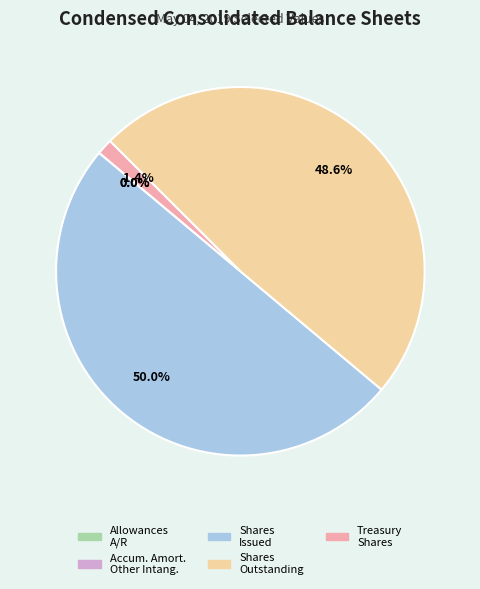

What is the largest slice in the pie chart?

Common stock issued (in shares)